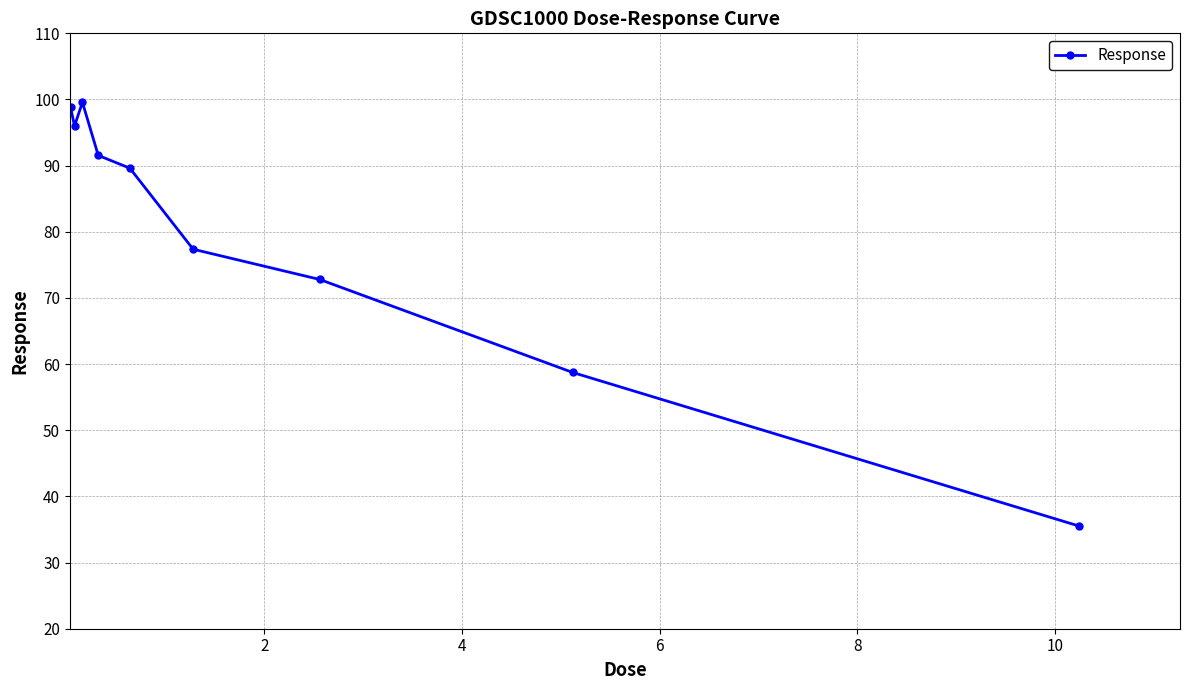

What is the difference between the maximum and minimum values?

64.0